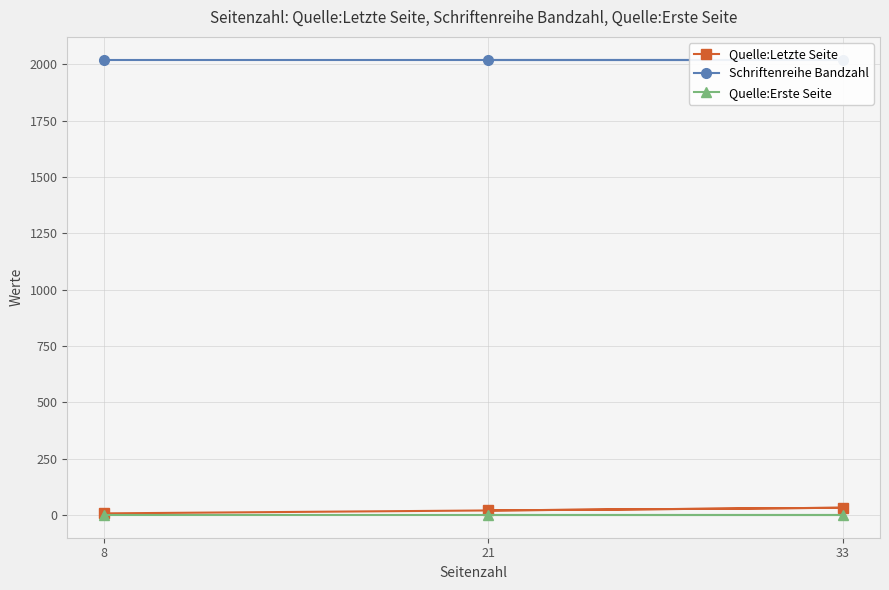

What are all the series names shown in the legend?

Quelle:Letzte Seite, Schriftenreihe Bandzahl, Quelle:Erste Seite